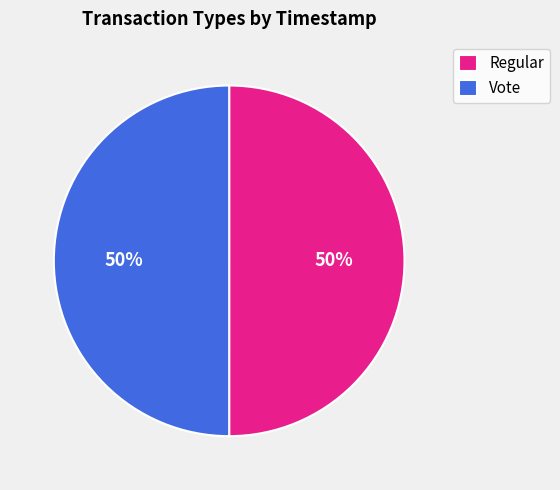

Approximately how many times larger is the value at Vote compared to Regular?

1.0